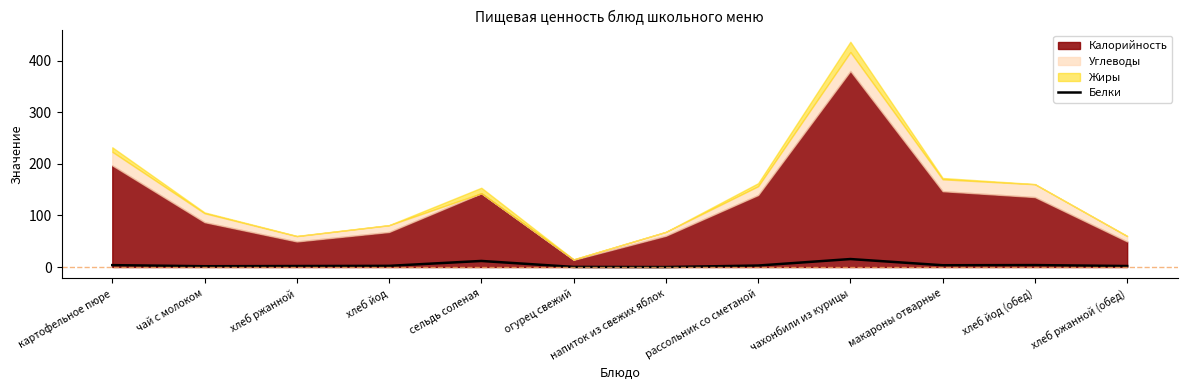

What is the difference between the values at чахонбили из курицы and хлеб ржанной (обед)?

13.5